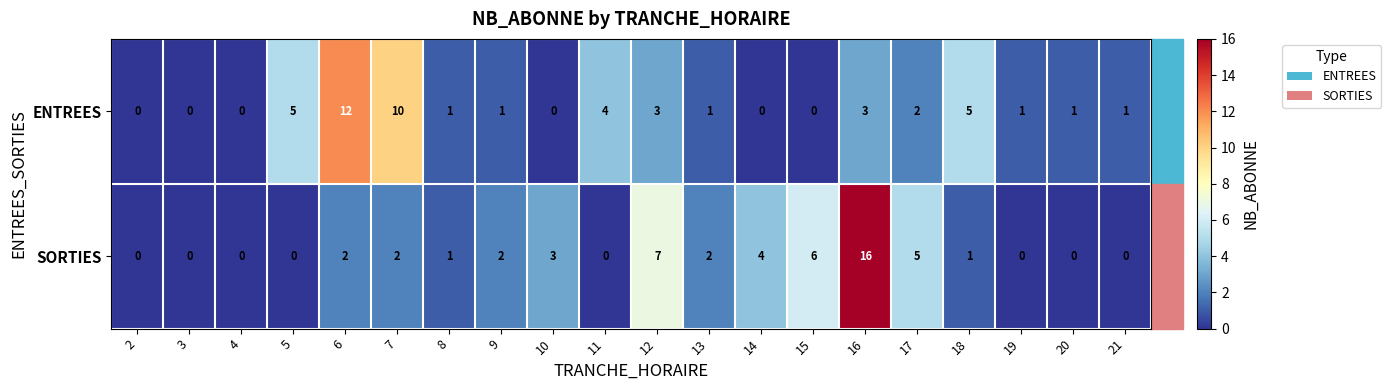

What is the maximum value for ENTREES?

12